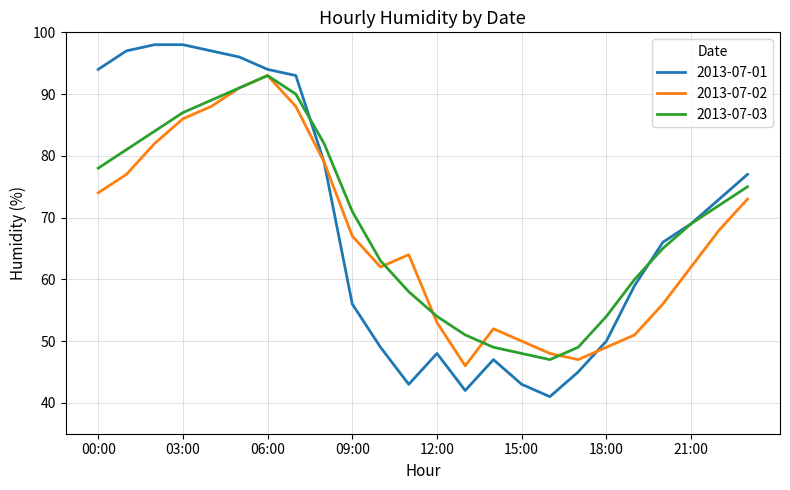

Which series has the widest spread of values?

2013-07-01